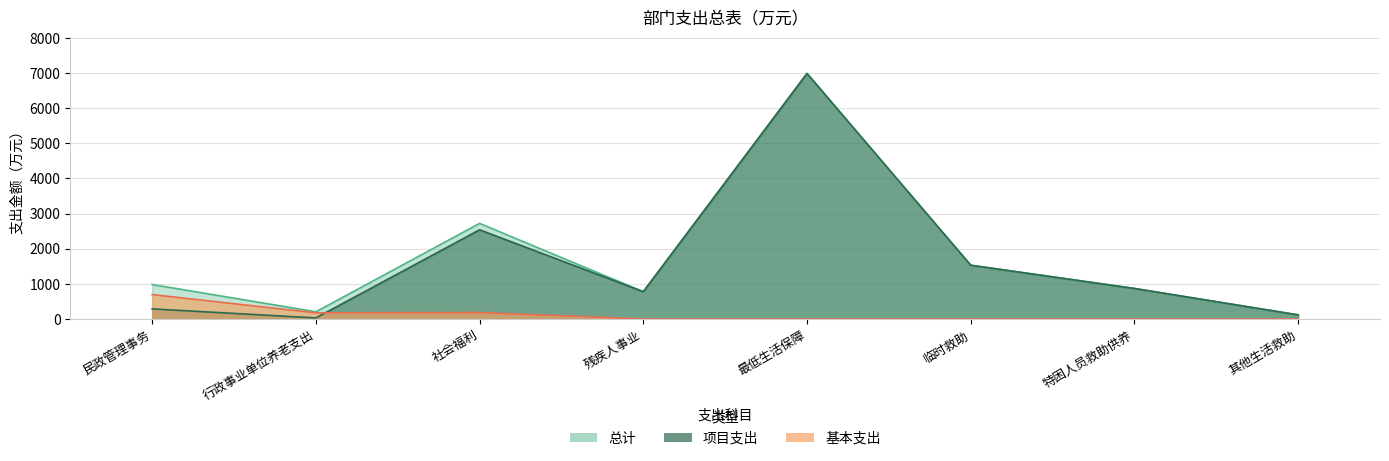

At which label is 基本支出 closest to 347?

社会福利